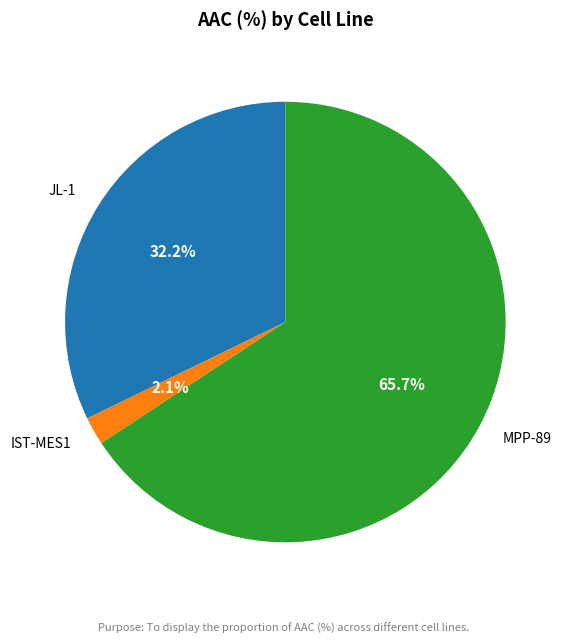

Which slice is the largest?

MPP-89